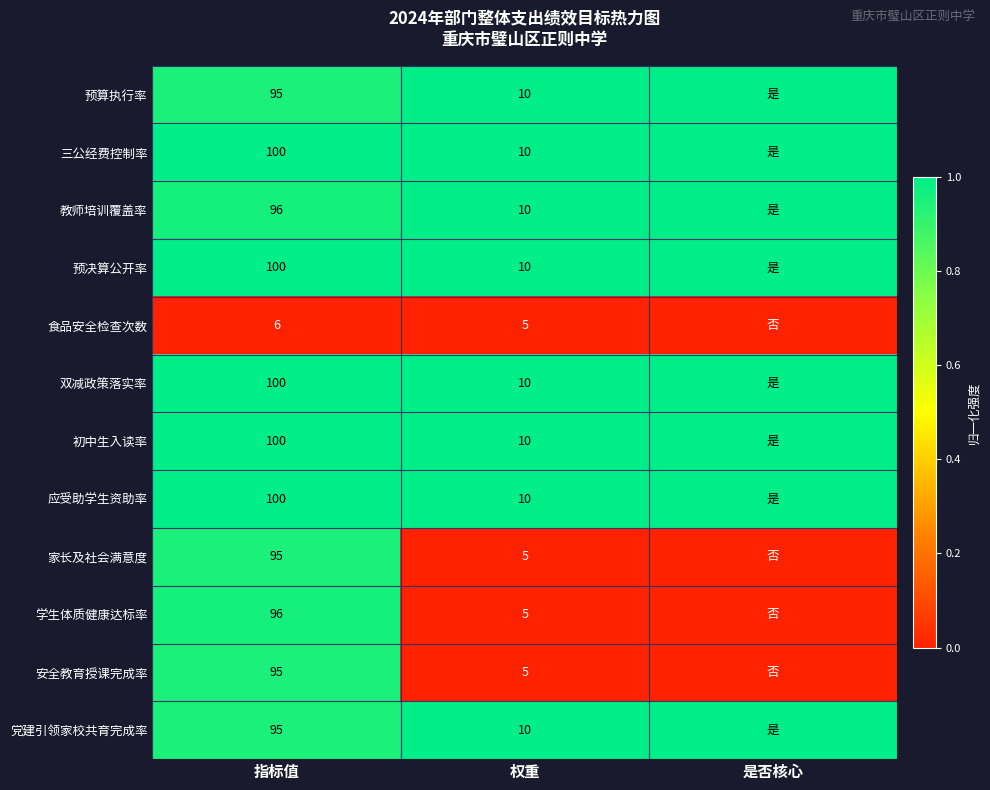

What is the difference between the highest and lowest values at 权重?

5